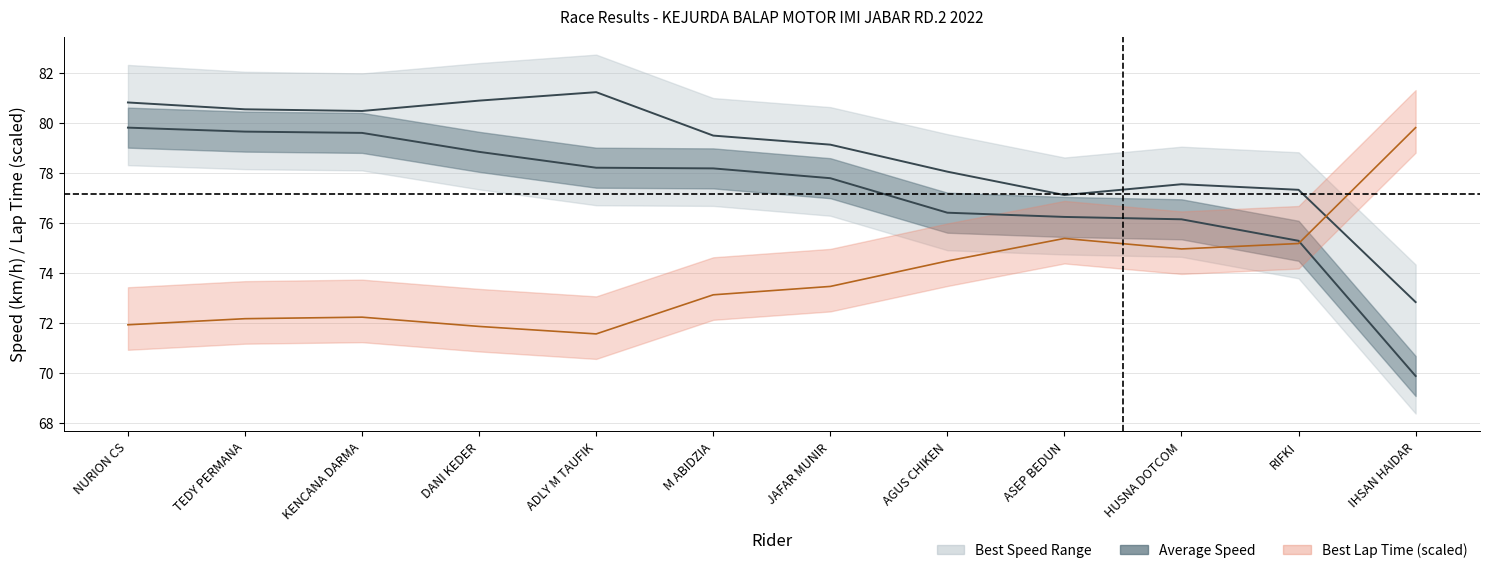

Reading right to left, extract all data points from this chart.

Best Lap time: IHSAN HAIDAR=79.8	RIFKI=75.2	HUSNA DOTCOM=75.0	ASEP BEDUN=75.4	AGUS CHIKEN=74.5	JAFAR MUNIR=73.5	M ABIDZIA=73.1	ADLY M TAUFIK=71.6	DANI KEDER=71.9	KENCANA DARMA=72.2	TEDY PERMANA=72.2	NURION CS=71.9
Best Speed: IHSAN HAIDAR=72.8	RIFKI=77.3	HUSNA DOTCOM=77.6	ASEP BEDUN=77.1	AGUS CHIKEN=78.1	JAFAR MUNIR=79.1	M ABIDZIA=79.5	ADLY M TAUFIK=81.2	DANI KEDER=80.9	KENCANA DARMA=80.5	TEDY PERMANA=80.6	NURION CS=80.8
Average Speed: IHSAN HAIDAR=69.9	RIFKI=75.3	HUSNA DOTCOM=76.2	ASEP BEDUN=76.3	AGUS CHIKEN=76.4	JAFAR MUNIR=77.8	M ABIDZIA=78.2	ADLY M TAUFIK=78.2	DANI KEDER=78.9	KENCANA DARMA=79.6	TEDY PERMANA=79.7	NURION CS=79.8